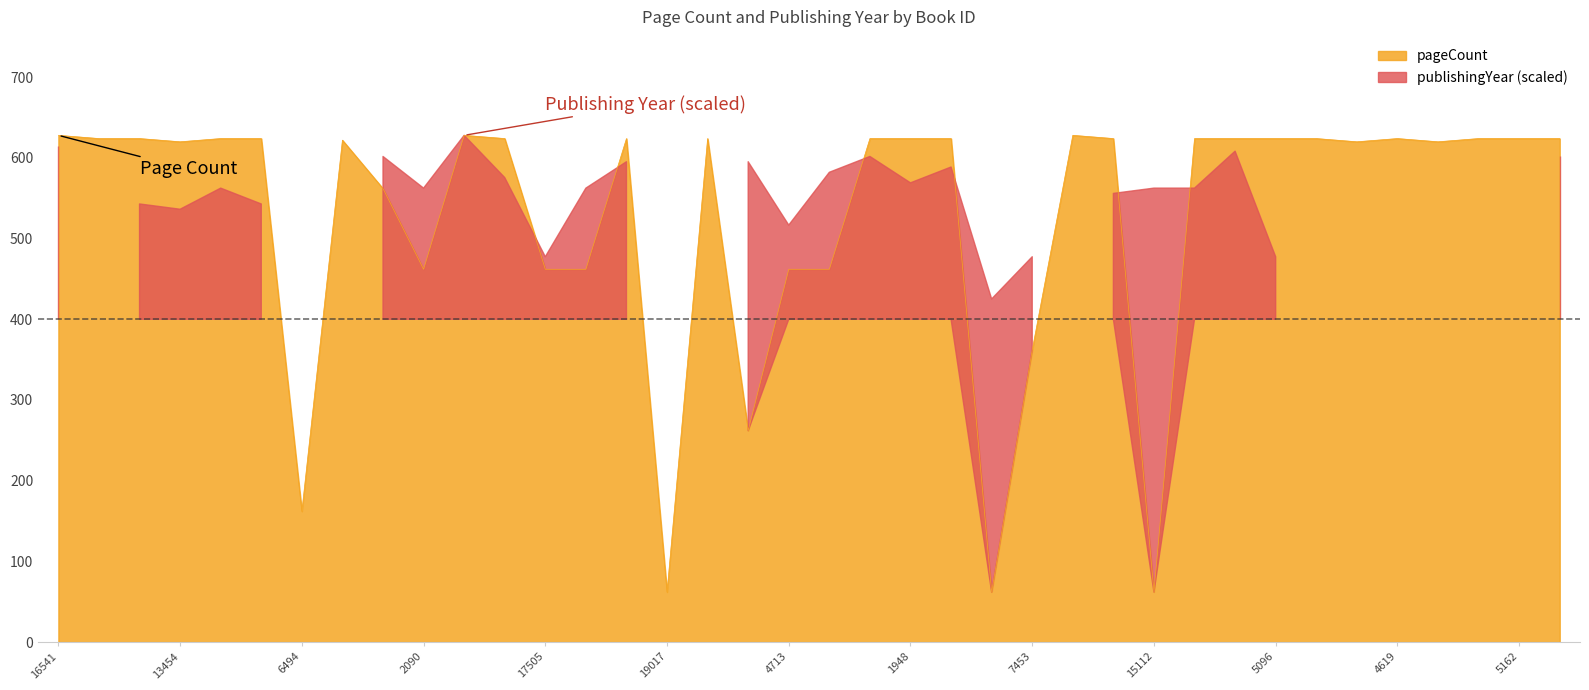

How many data points in publishingYear are less than 542?

18